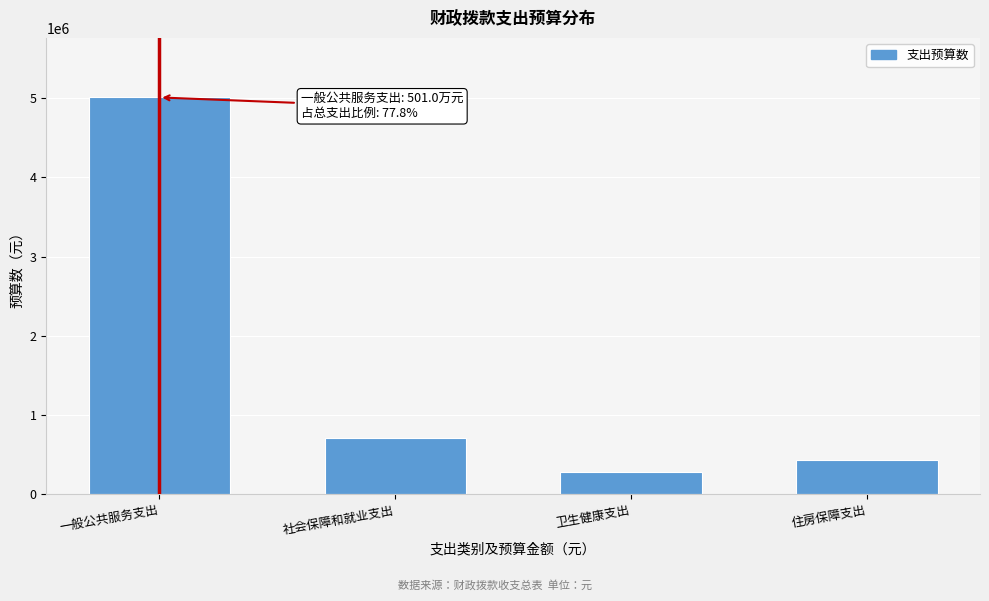

Reading left to right, extract all data points from this chart.

5010076.0	709315.2	286451.6	431054.1